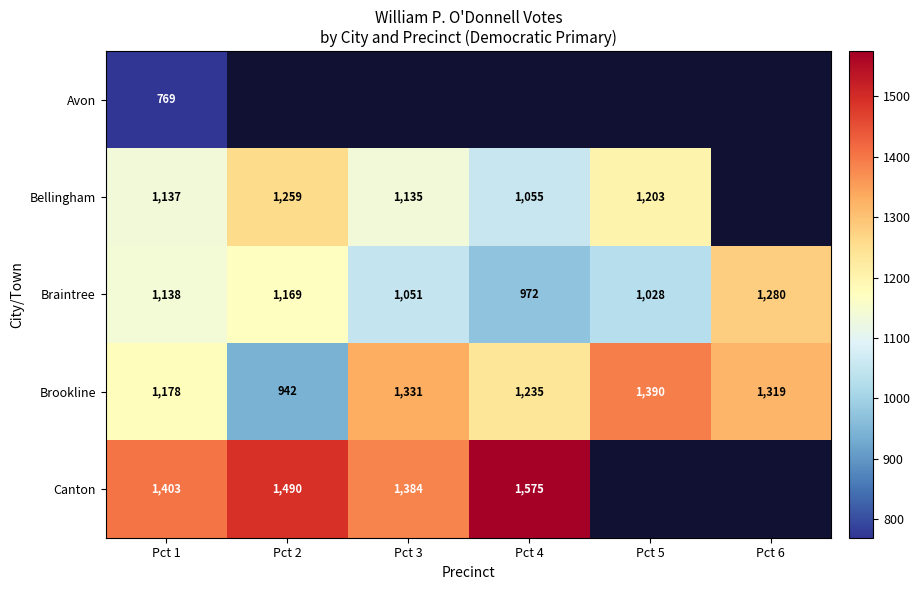

Read the Brookline value at Pct 2.

942